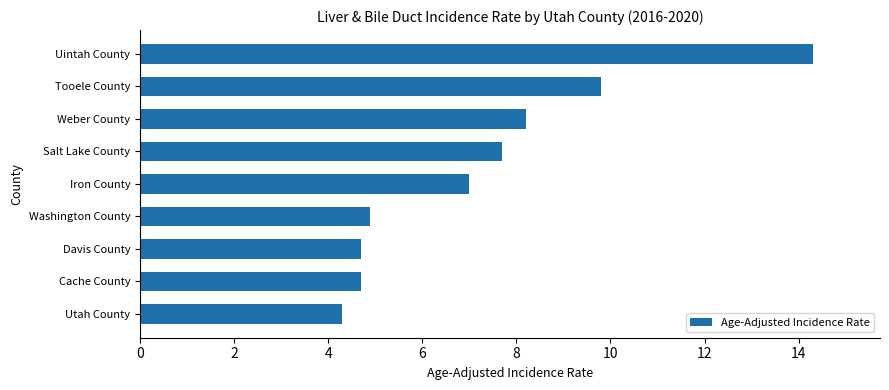

What is the sum of all values?

65.6